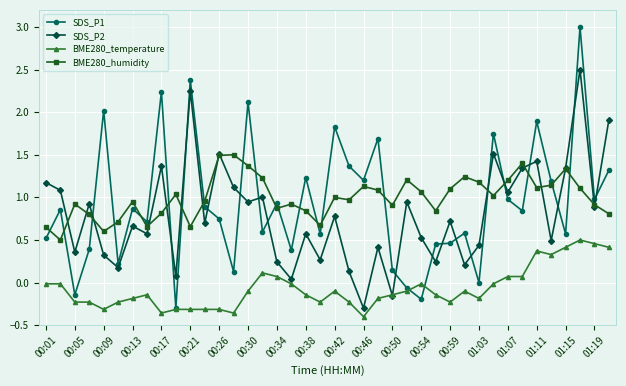

What is the greatest value displayed?

3.0